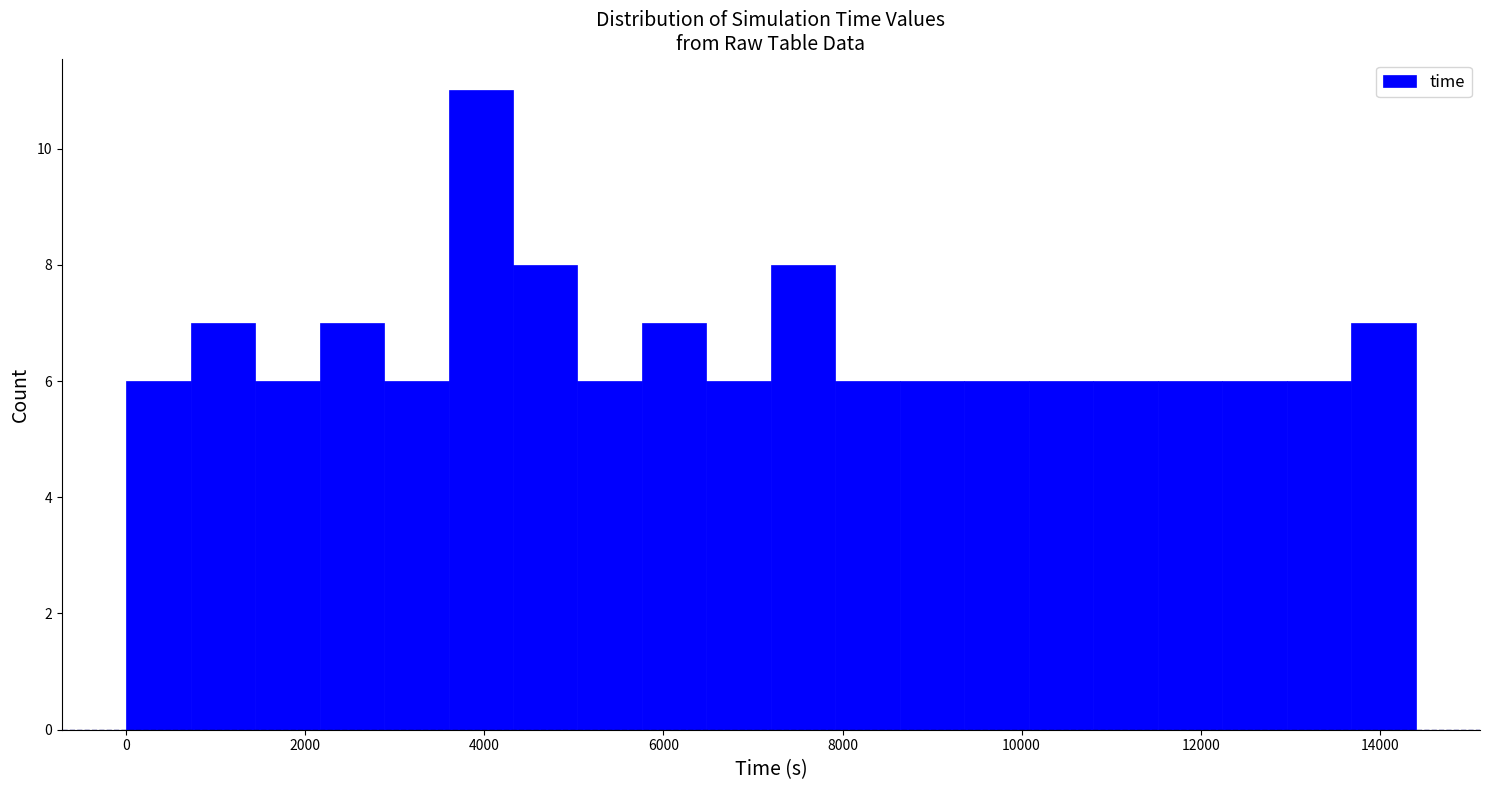

Around what value on the x-axis is the tallest bar? Give the approximate position of its centre, as read against the axis.

4000